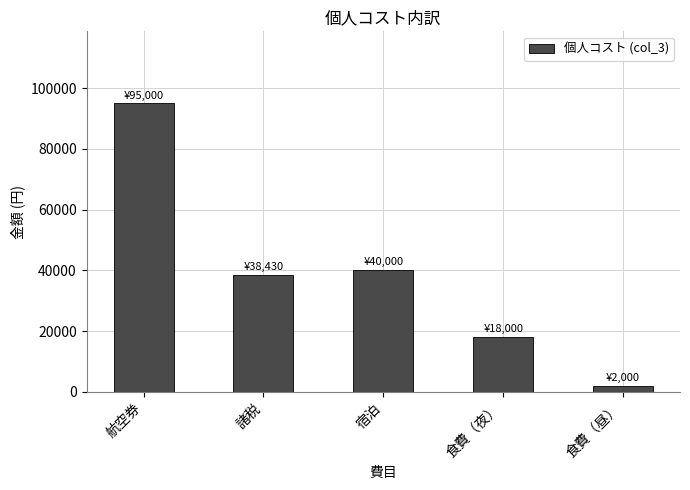

List the labels in order of value, largest first.

航空券, 宿泊, 諸税, 食費（夜）, 食費（昼）